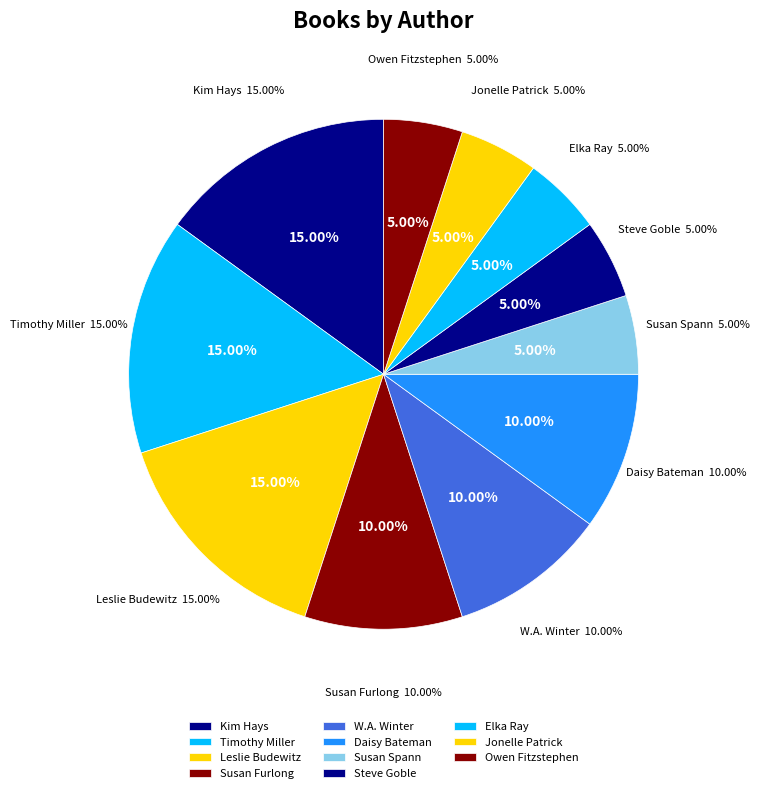

What is the largest slice in the pie chart?

Kim Hays